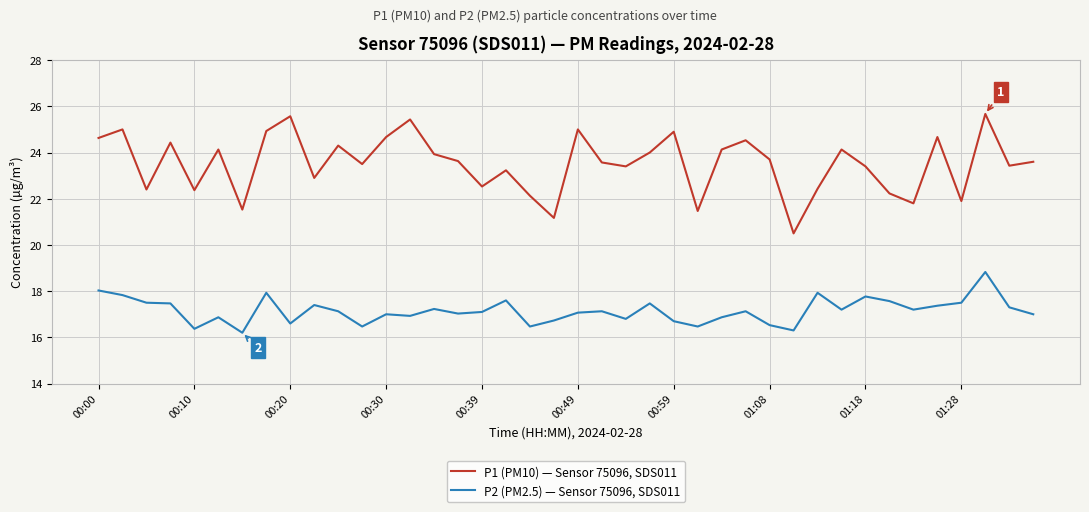

Count the number of categories in the chart.

40